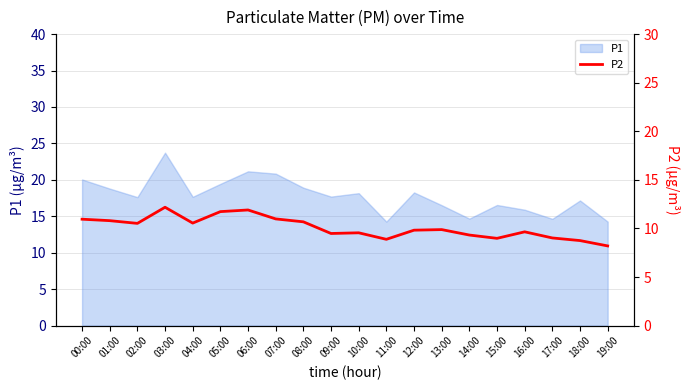

How many data points are above 9?

16